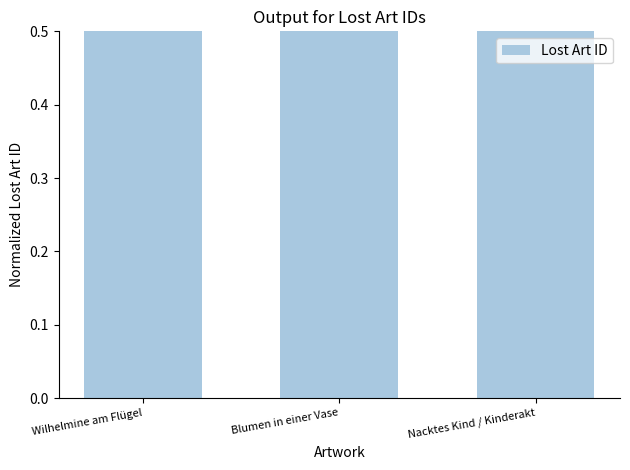

Reading right to left, transcribe all the data shown in this chart.

1.0	1.0	1.0